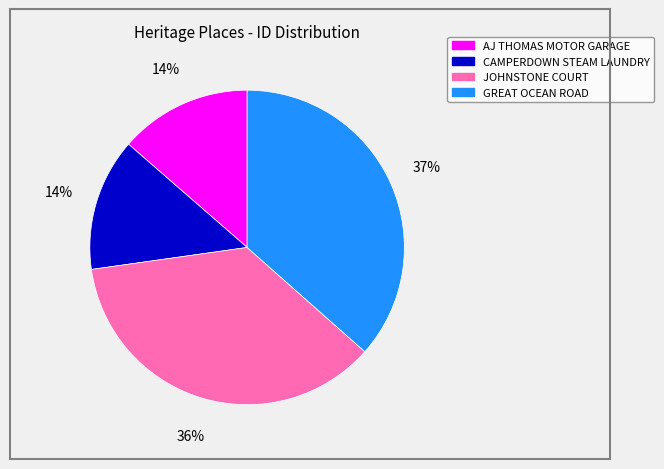

To the nearest percent, what percentage of the pie is CAMPERDOWN STEAM LAUNDRY?

14%